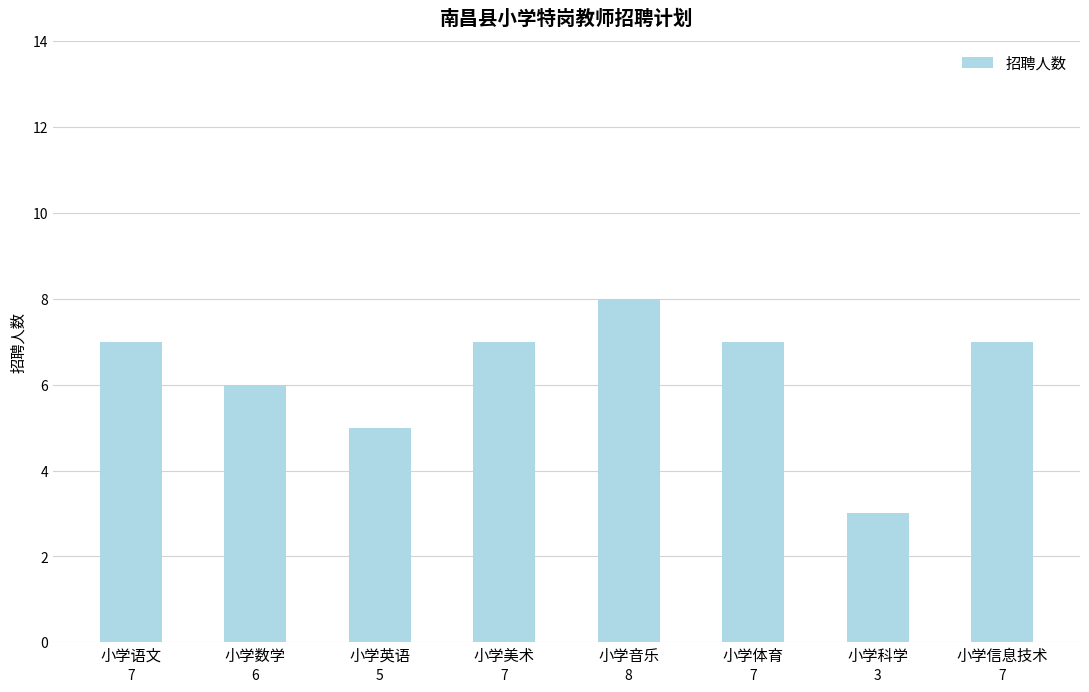

What is the greatest value displayed?

8